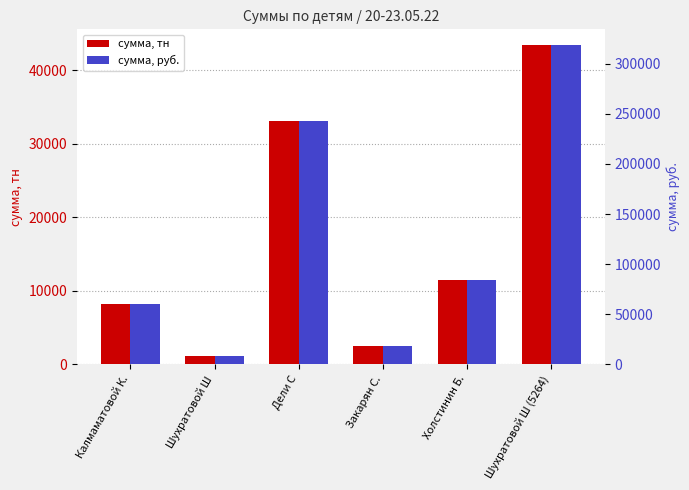

What is the maximum value shown in the chart?

318328.1